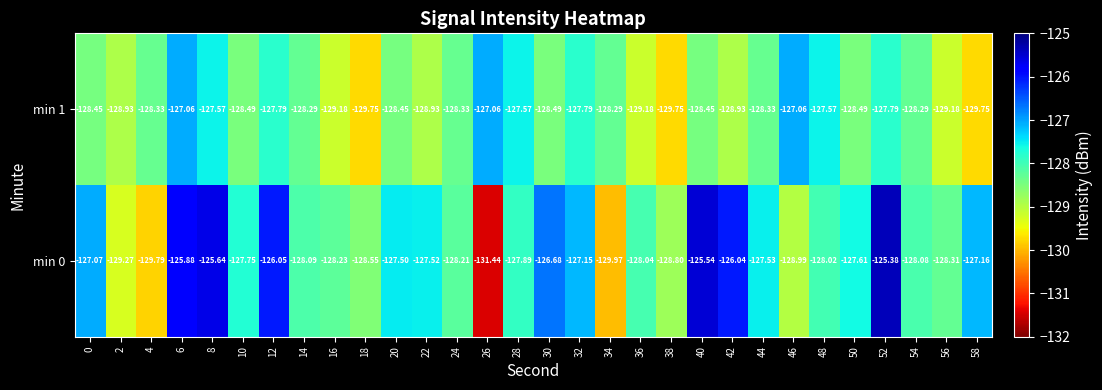

Between 2 and 54, which series saw the biggest shift?

min 0